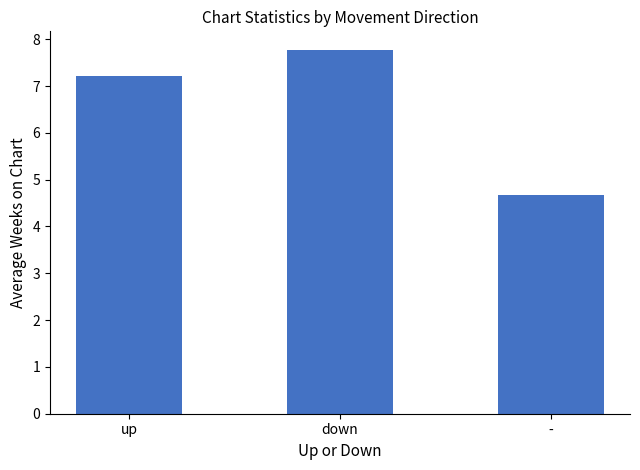

Reading left to right, list all the values displayed in this chart.

7.2	7.8	4.7